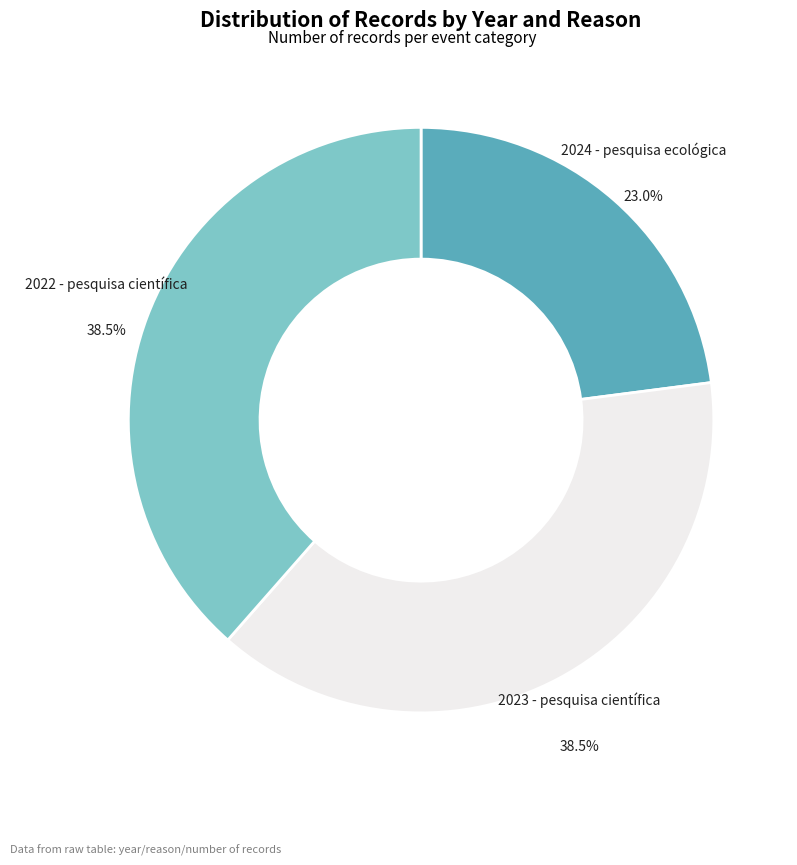

Is there any slice that represents more than half of the pie?

No